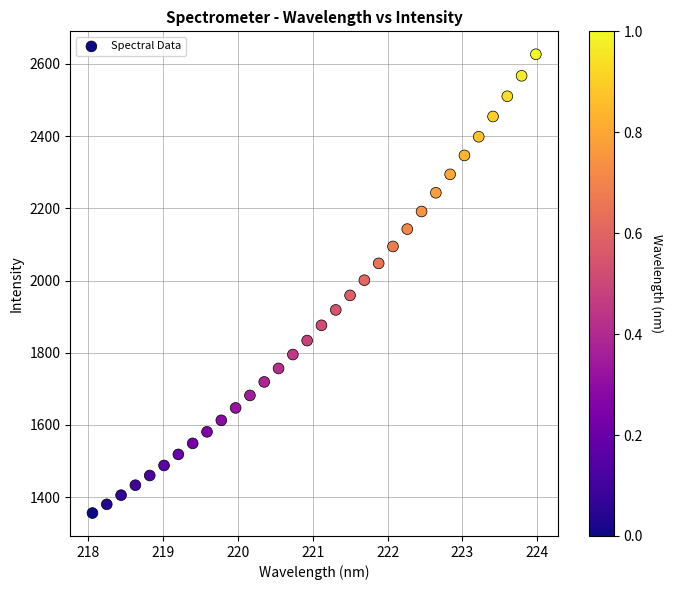

What is the range of X values (max minus min)?

5.9